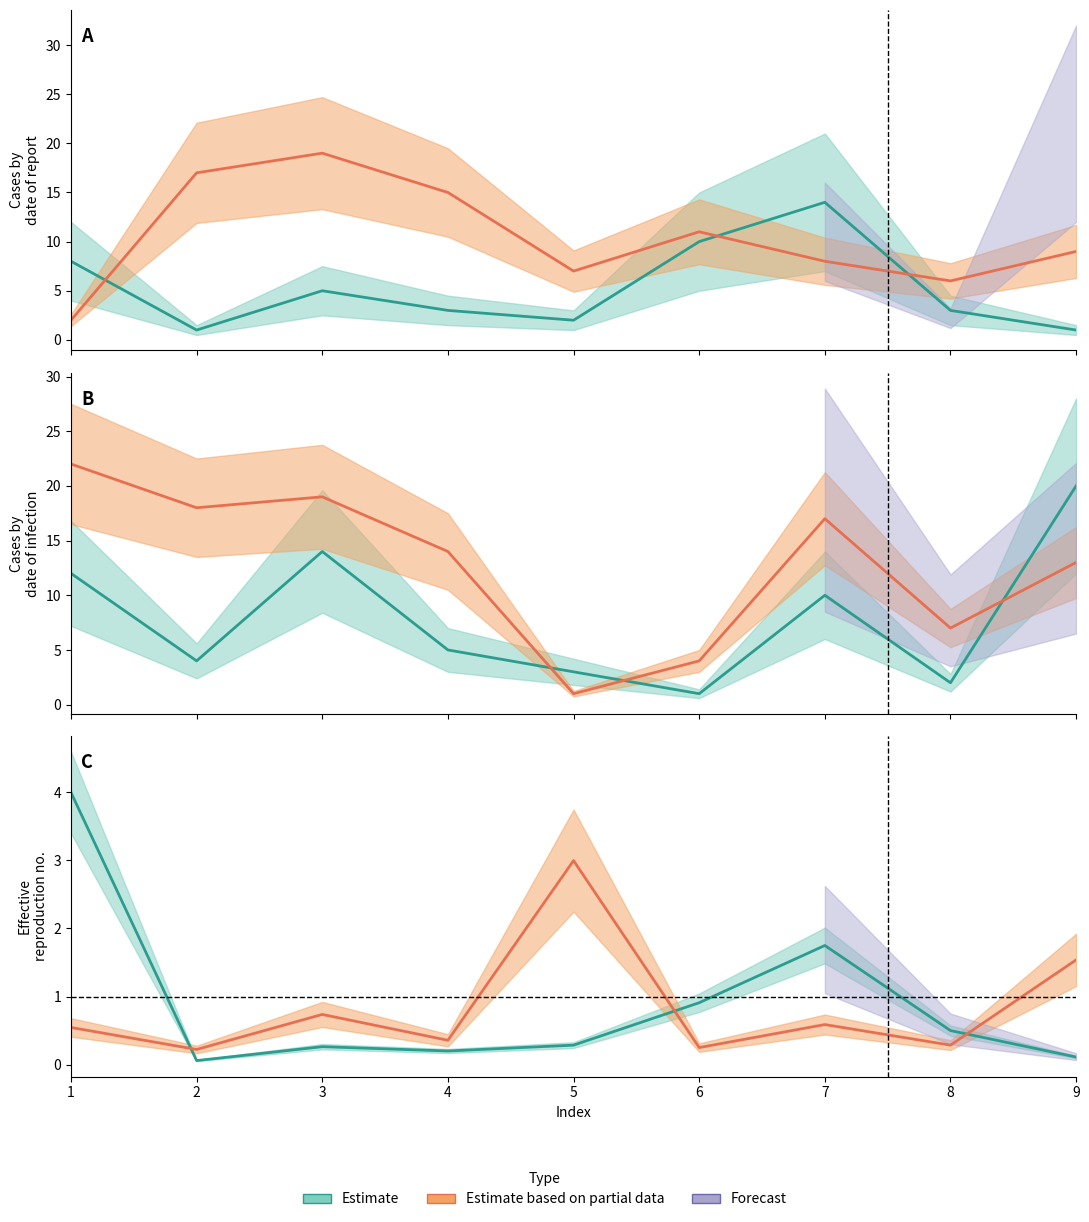

How many categories are shown in the chart?

9